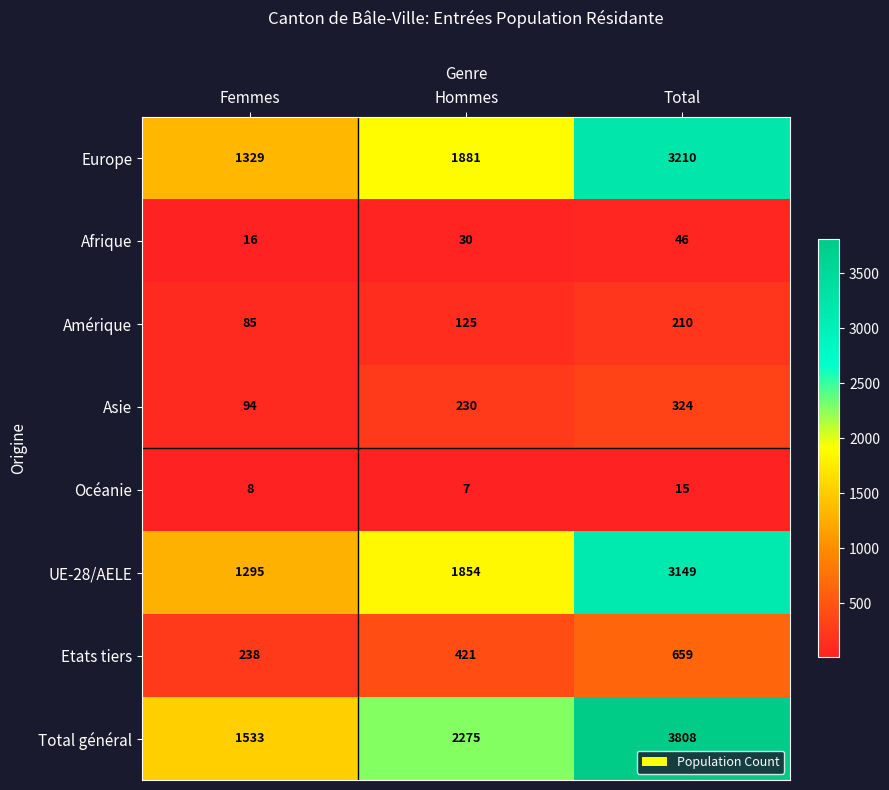

True or false: Etats tiers has a value of 391 at Femmes.

False